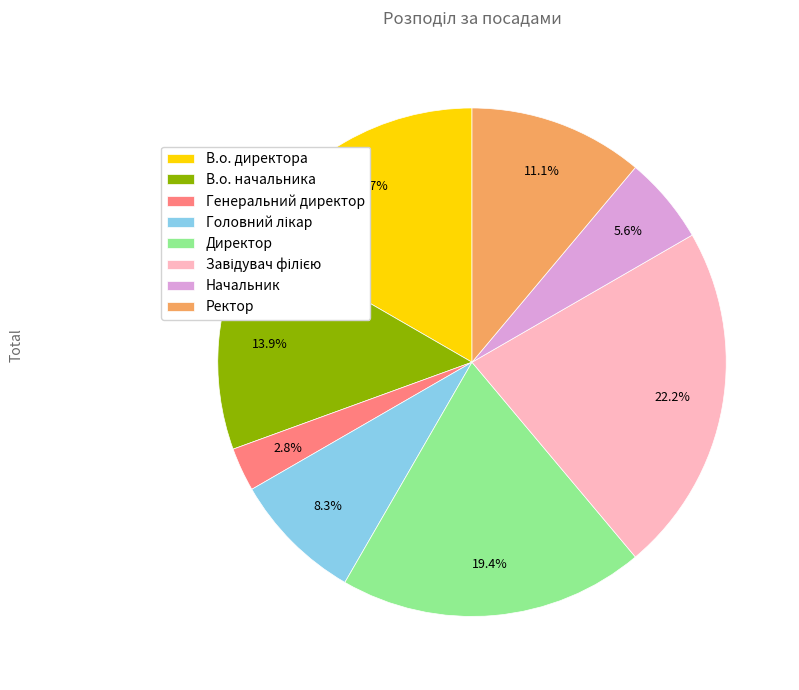

To the nearest percent, what portion does Начальник represent?

6%